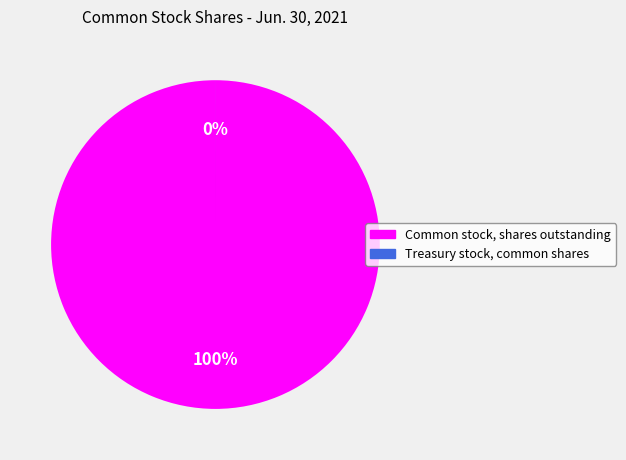

Is it true that Treasury stock, common shares is 1% of the pie?

False